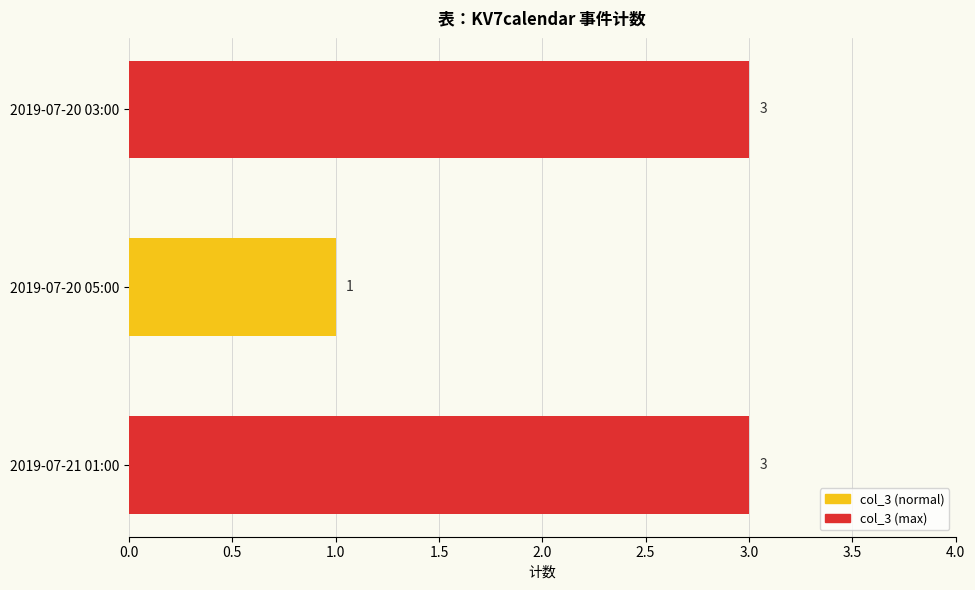

Approximately how many times larger is the value at 2019-07-20 05:00 compared to 2019-07-20 03:00?

0.3